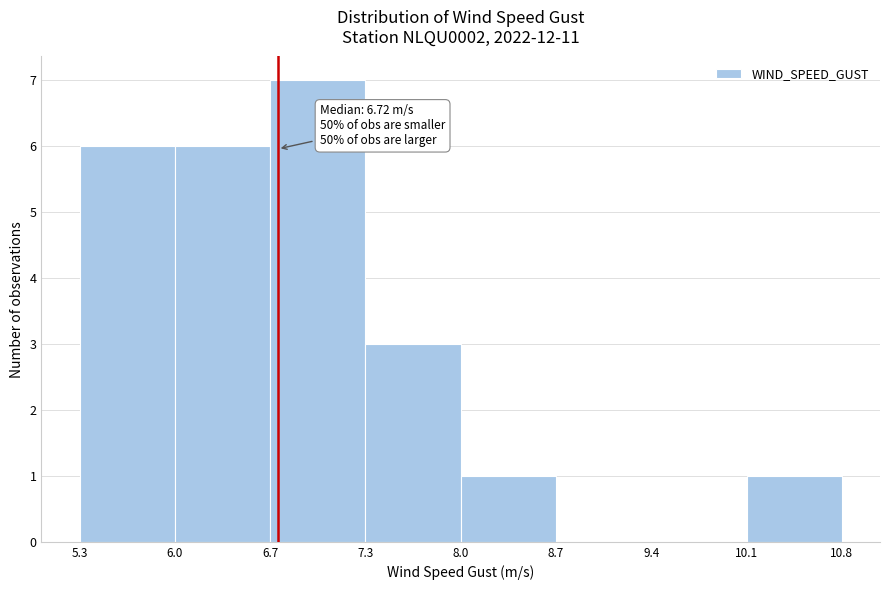

Over which range of the x-axis is the bar tallest?

6.7 to 7.3